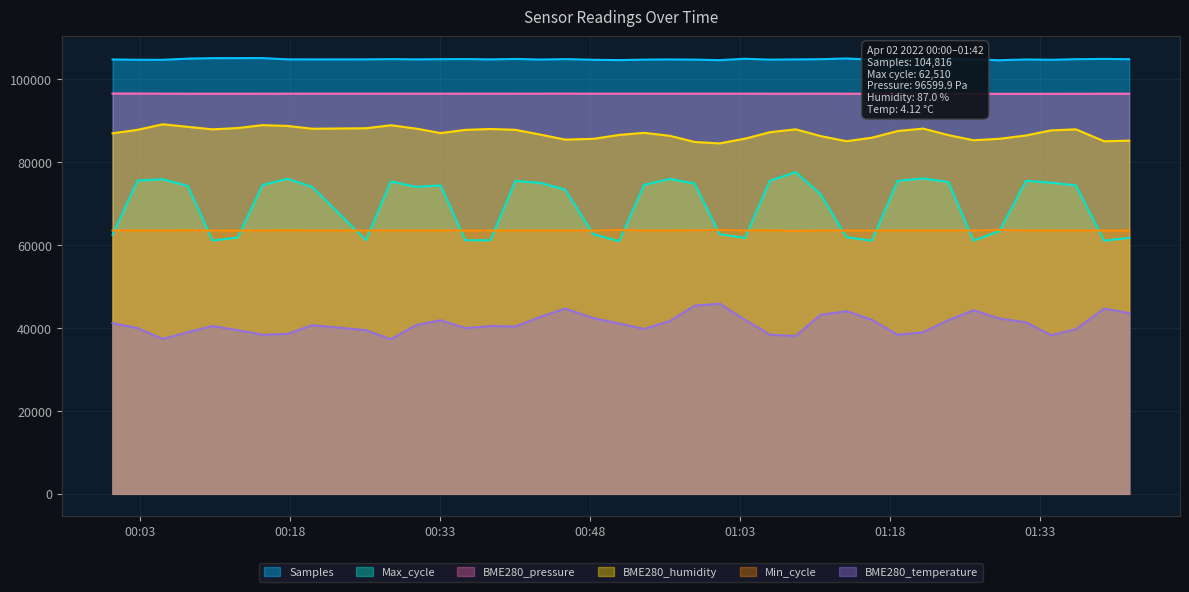

True or false: Min_cycle and Samples cross at least once.

False